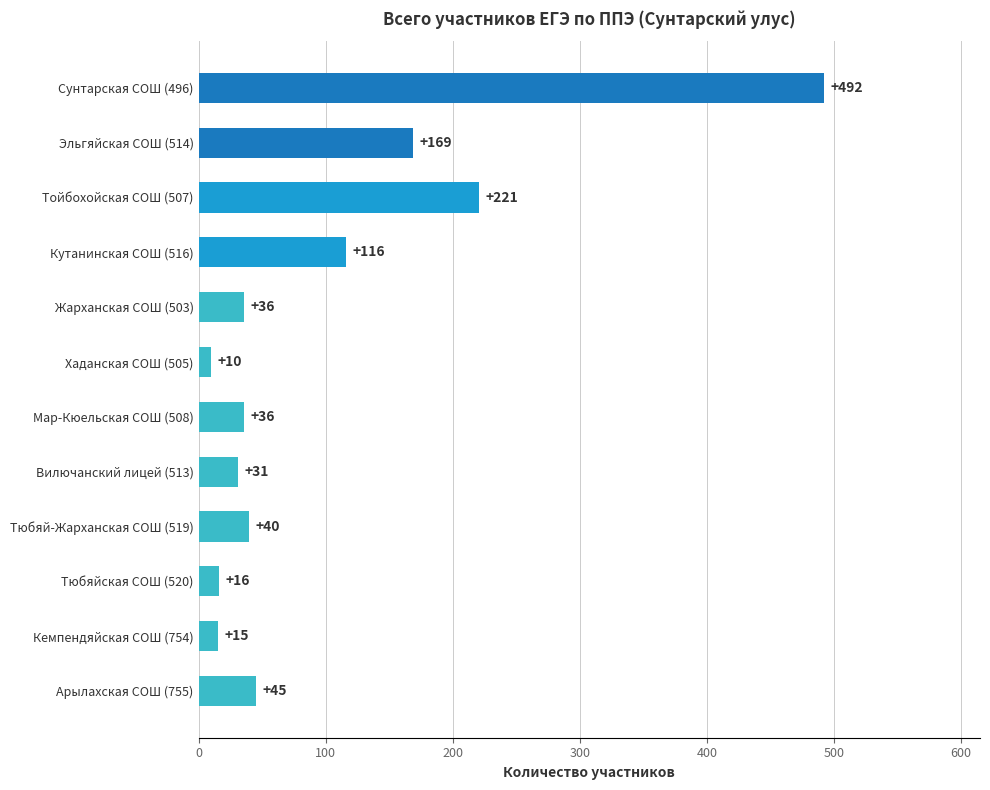

What is the average value?

102